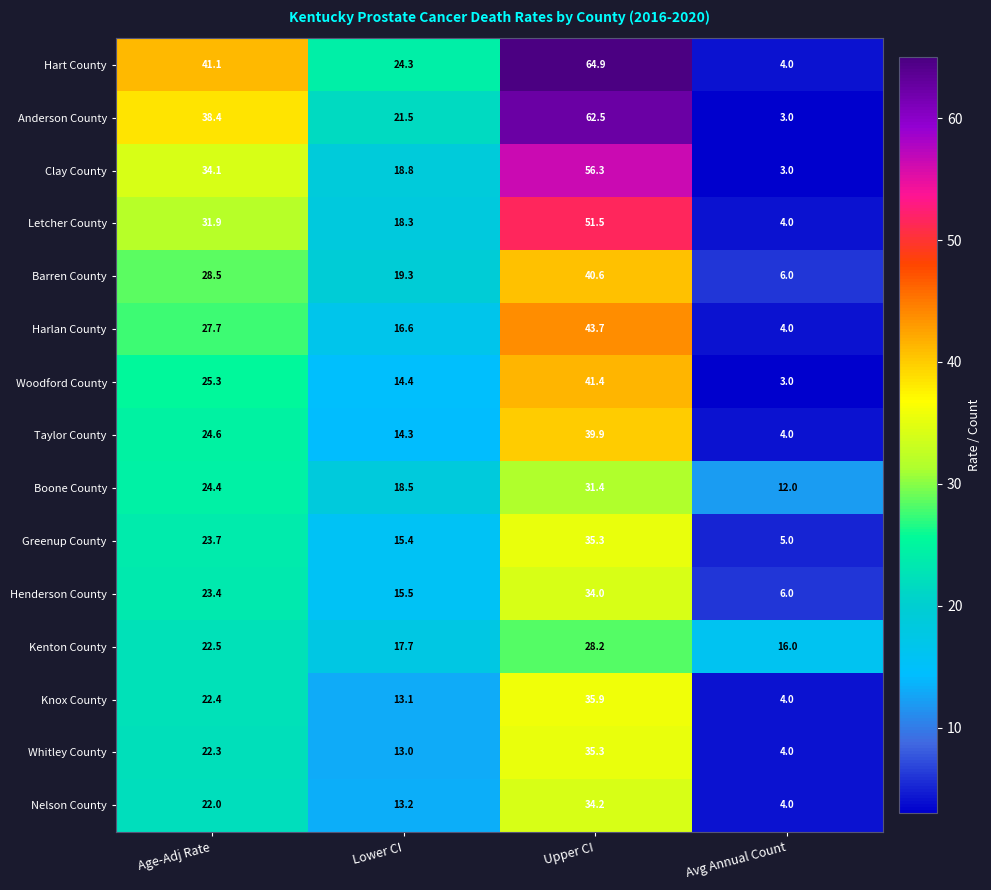

Which series has the largest total across all categories?

Hart County